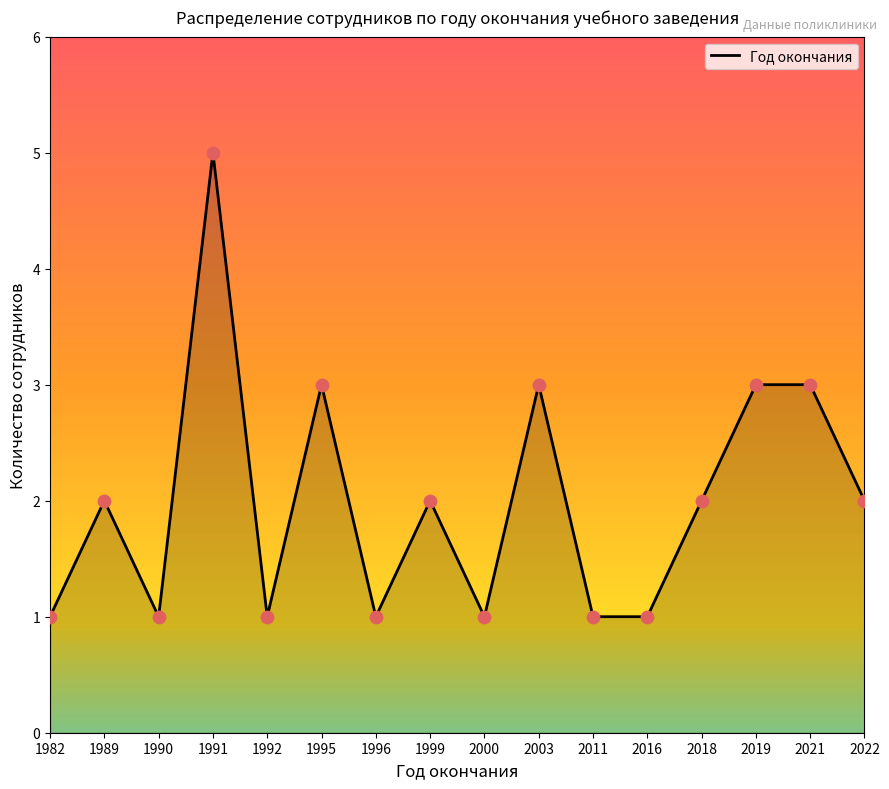

What is the ratio of the value at 1982 to the value at 1996?

1.0